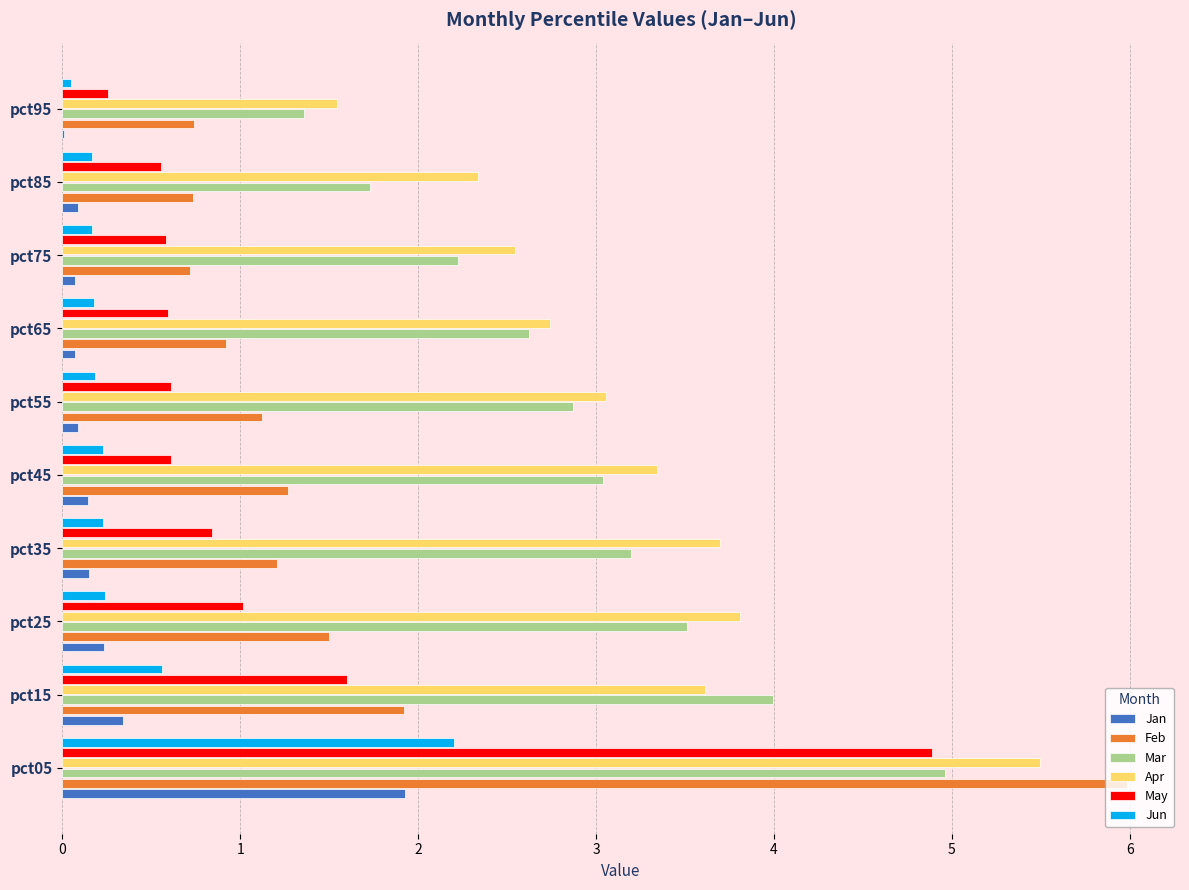

What is the total value across all series at pct15?

12.0